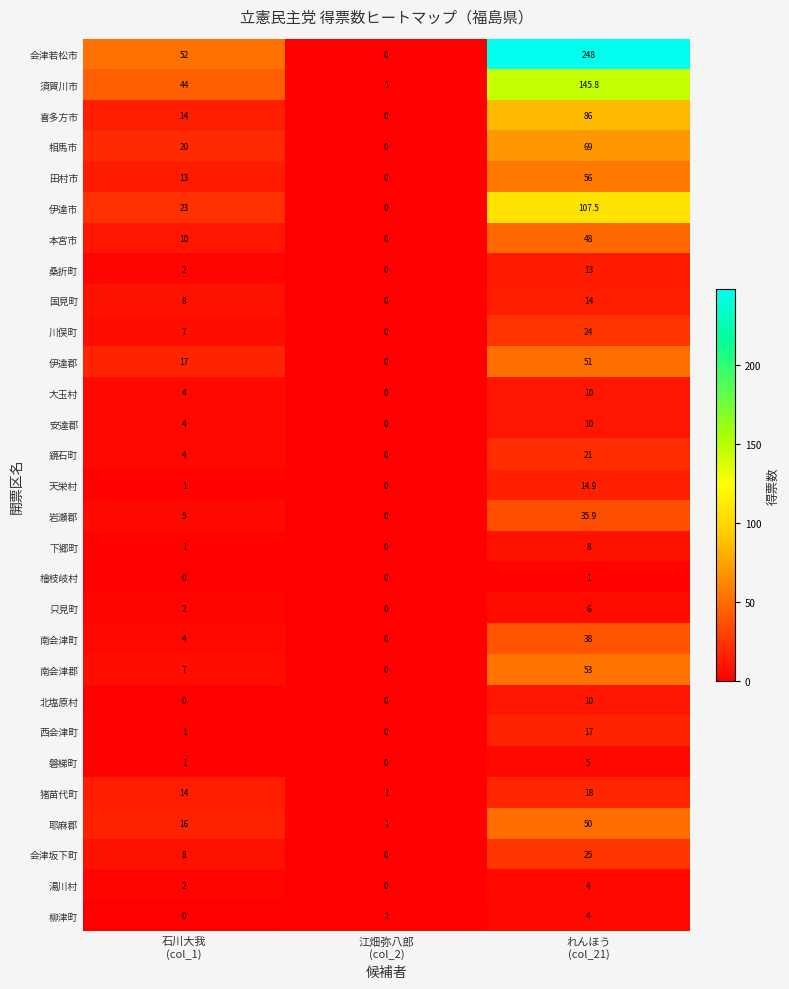

How many positive values does the 国見町 series have?

2